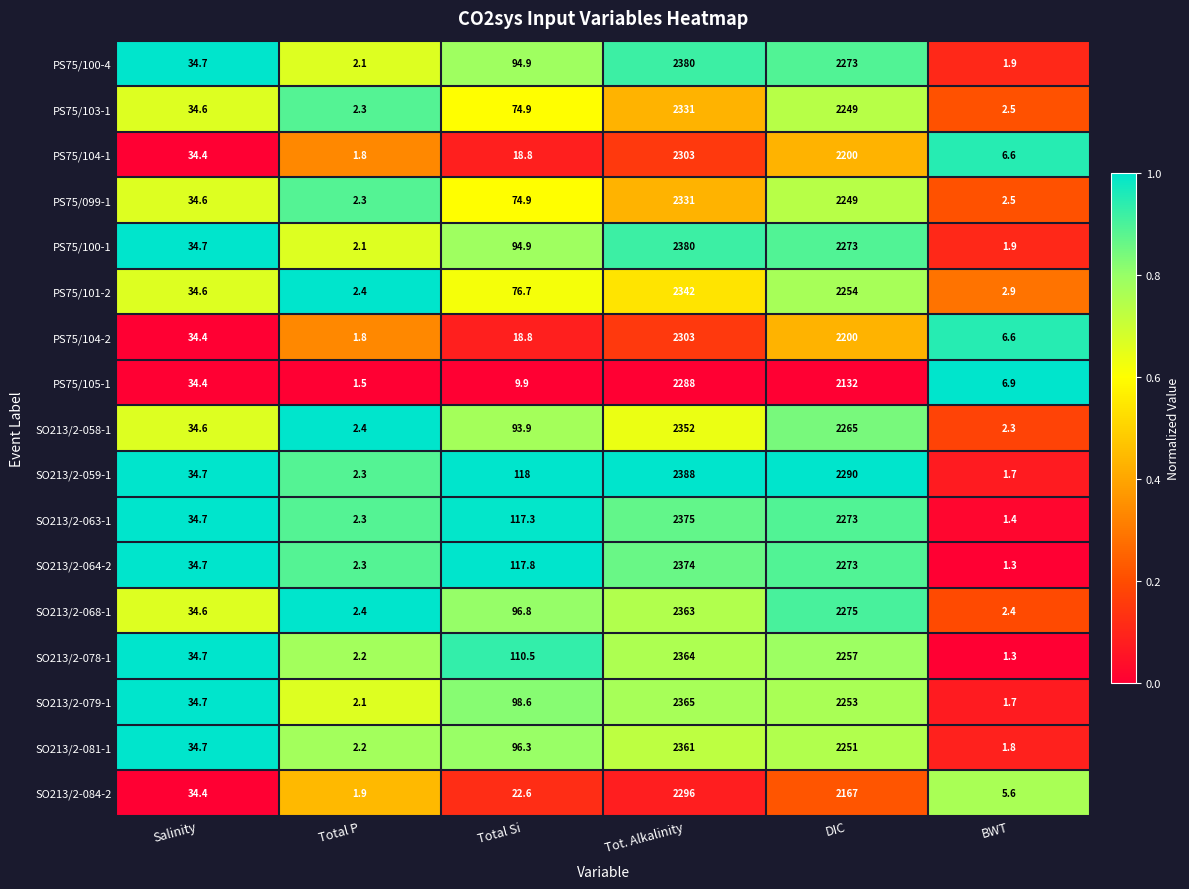

Is it true that SO213/2-059-1 equals 2.3 at BWT?

False